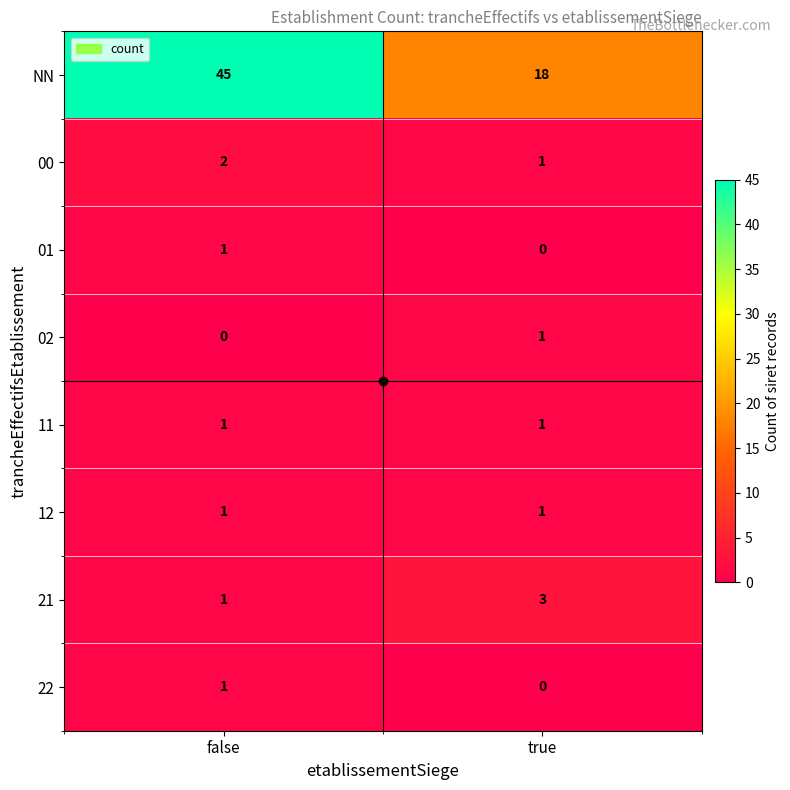

Count the number of categories in the chart.

2